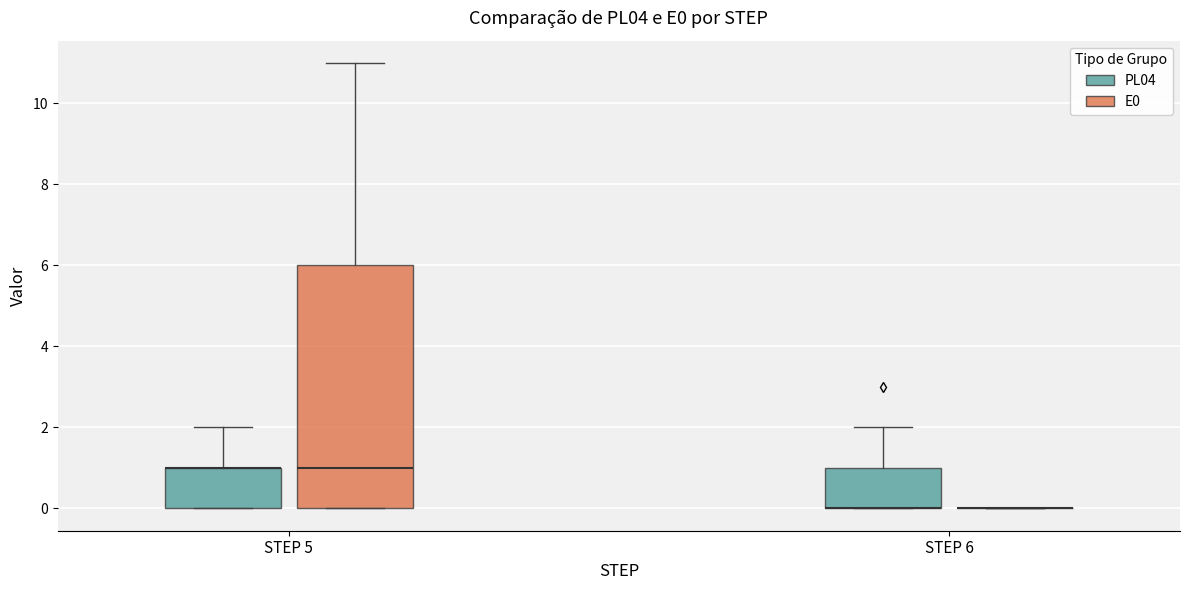

Reading left to right, read every box against the y-axis: the position of its median line, the range the box covers, and the ends of its whiskers. The values are not printed on the chart, so give them approximately, as read against the axis.

STEP 5 (PL04): median 1 (drawn on the box's upper edge), box 0 to 1, whiskers 0 to 2
STEP 5 (E0): median 1, box 0 to 6, whiskers 0 to 11
STEP 6 (PL04): median 0 (drawn on the box's lower edge), box 0 to 1, whiskers 0 to 2
STEP 6 (E0): box collapsed to a line at 0, whiskers 0 to 0